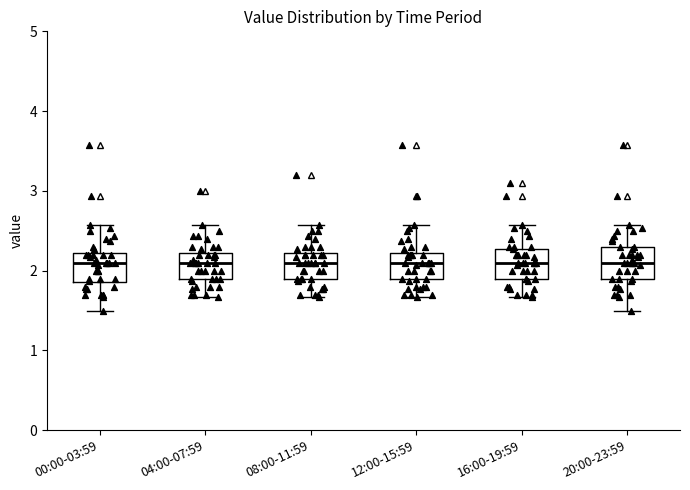

Reading left to right, transcribe this box plot: for each box, give where its median line is, the range the box spans, and where its two whiskers end, as read against the y-axis. The values are not printed on the chart, so give them approximately, as read against the axis.

00:00-03:59: median 2.1, box 1.9 to 2.2, whiskers 1.5 to 2.6
04:00-07:59: median 2.1, box 1.9 to 2.2, whiskers 1.7 to 2.6
08:00-11:59: median 2.1, box 1.9 to 2.2, whiskers 1.7 to 2.6
12:00-15:59: median 2.1, box 1.9 to 2.2, whiskers 1.7 to 2.6
16:00-19:59: median 2.1, box 1.9 to 2.3, whiskers 1.7 to 2.6
20:00-23:59: median 2.1, box 1.9 to 2.3, whiskers 1.5 to 2.6